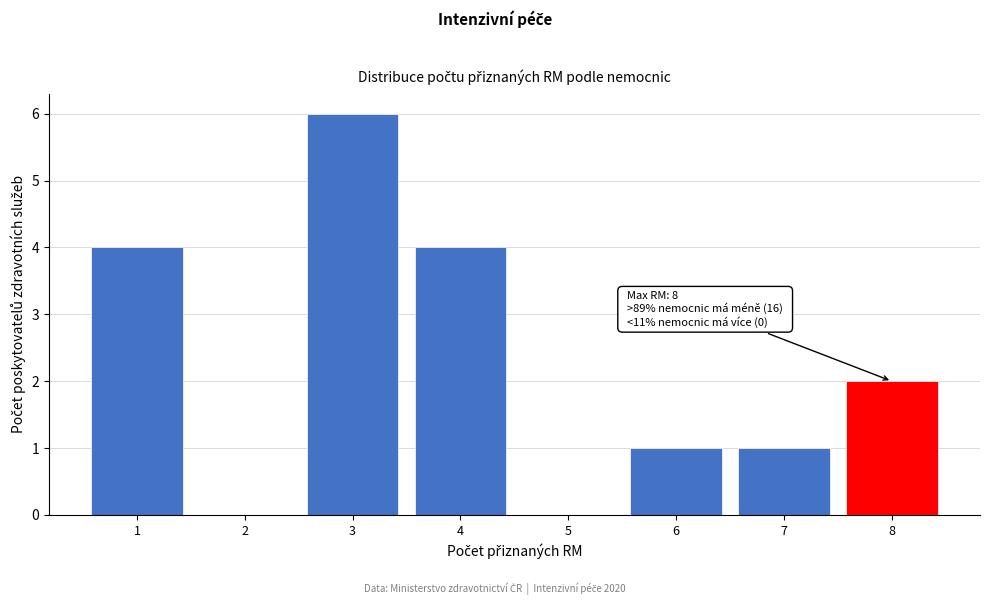

Reading left to right, extract all data points from this chart.

1=4	2=0	3=6	4=4	5=0	6=1	7=1	8=2